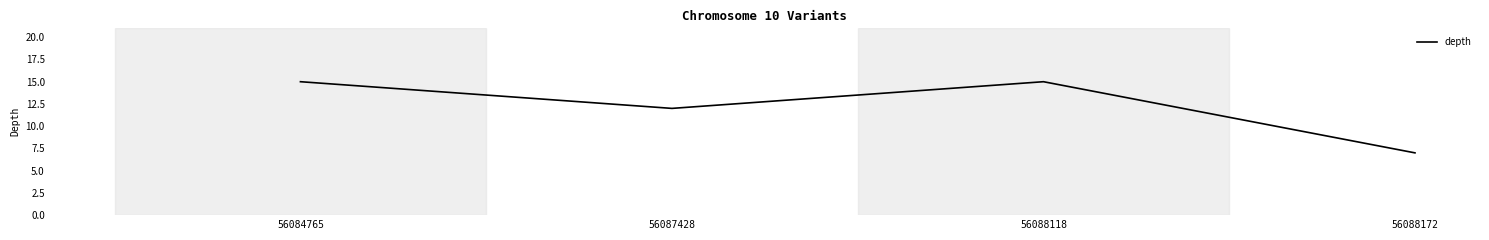

Is it true that the value at 56088172 is 7?

True